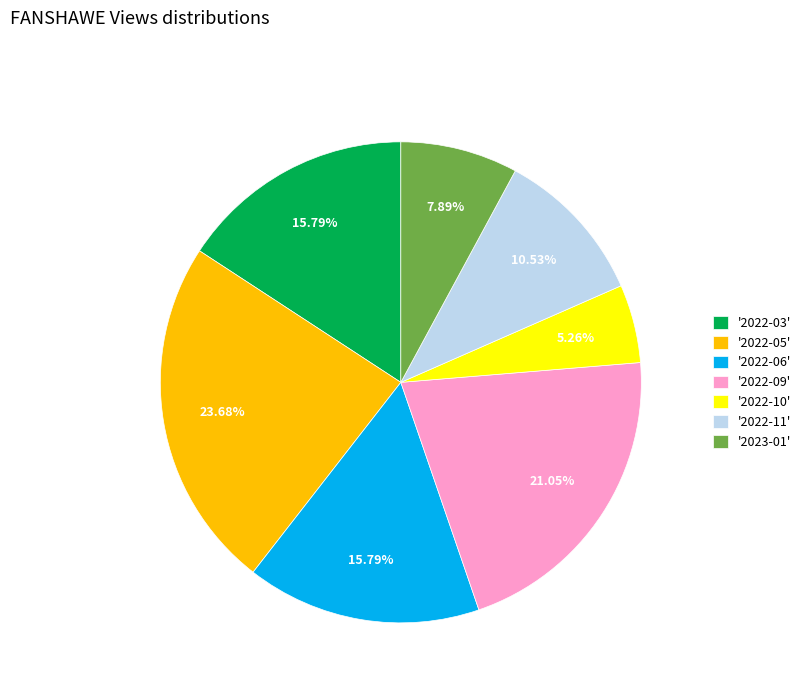

Do '2022-09' and '2022-03' together represent more than half of the pie?

No